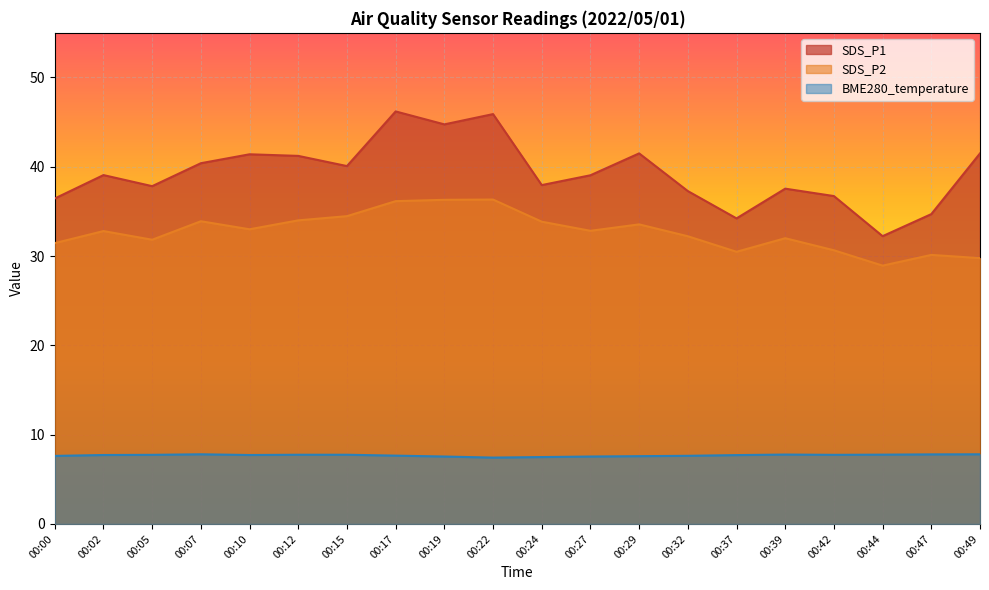

How many series are shown in this chart?

3